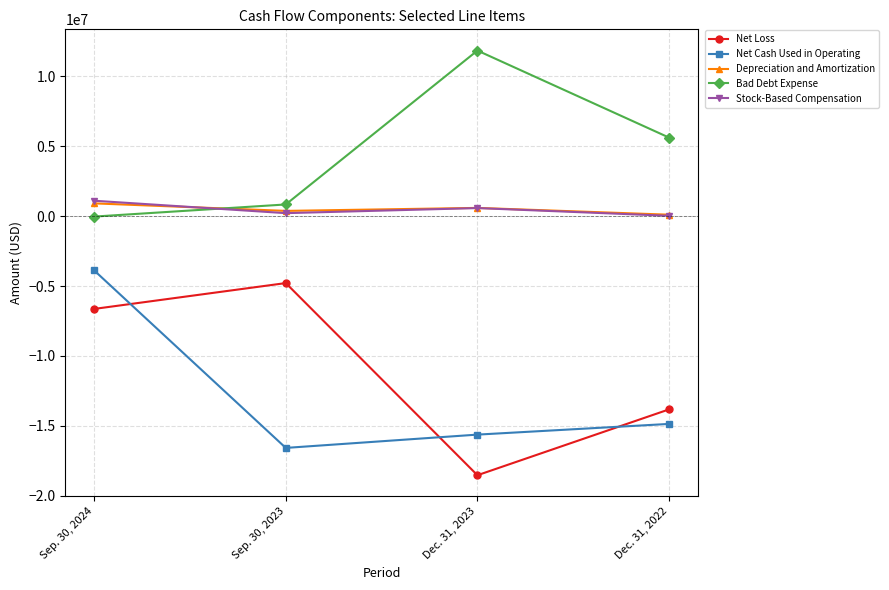

True or false: Bad Debt Expense and Stock-Based Compensation cross at least once.

True